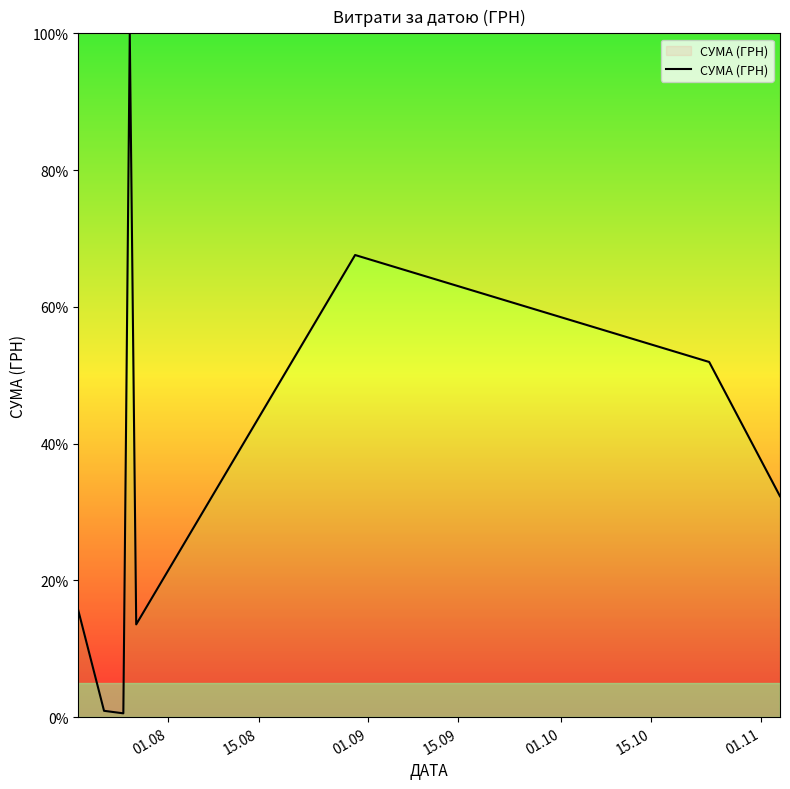

How many lines are shown in the chart?

1